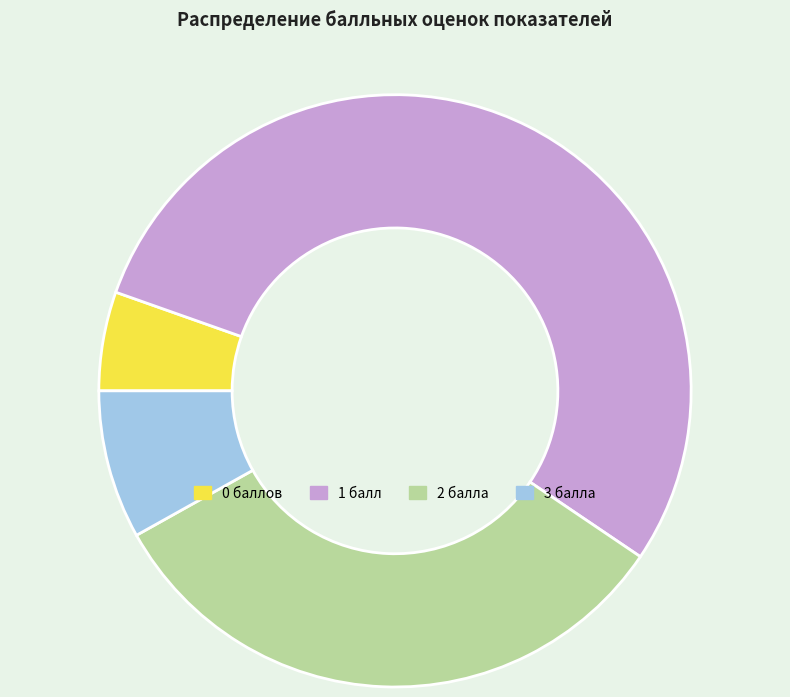

The 1 балл slice represents 47% of the pie. True or false?

False